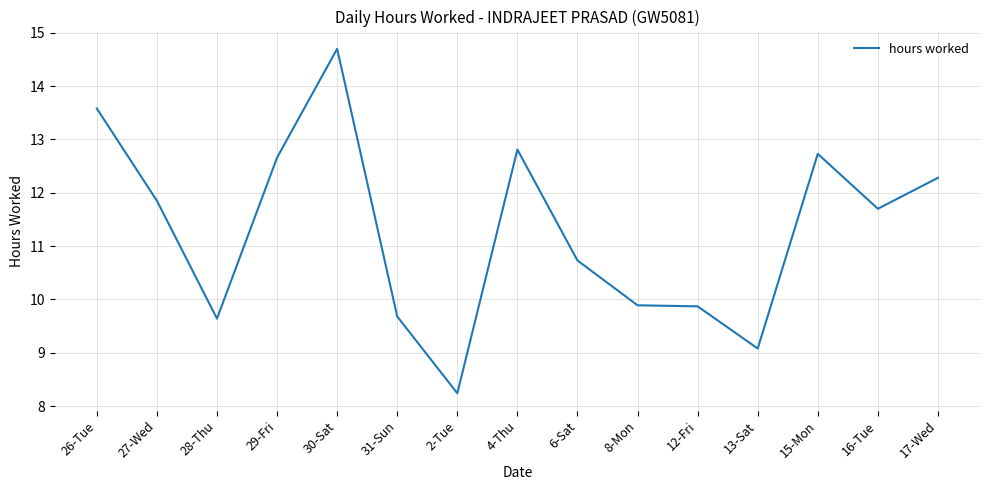

What is the difference between the maximum and minimum values?

6.5